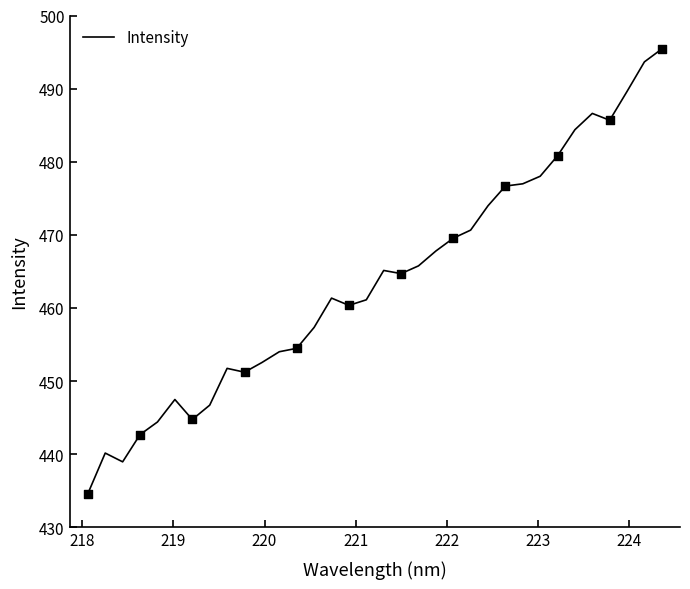

What is the difference between the maximum and minimum values?

60.8